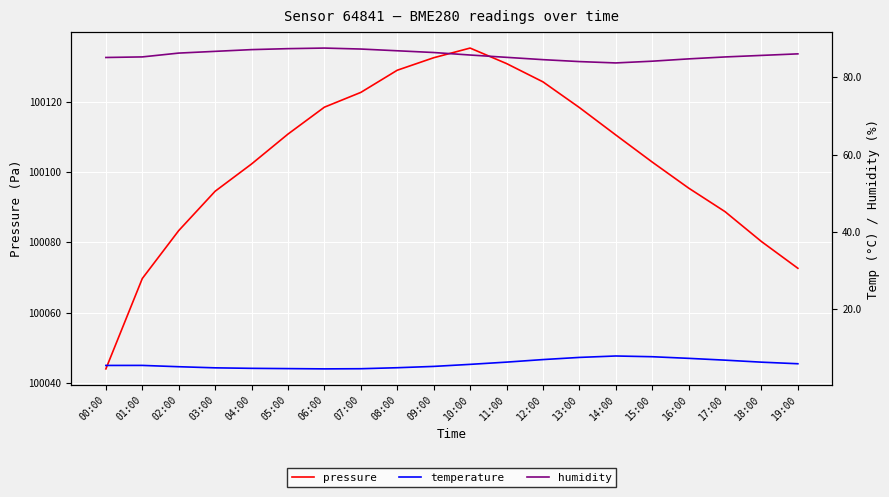

Which series changed the most between 15:00 and 19:00?

pressure